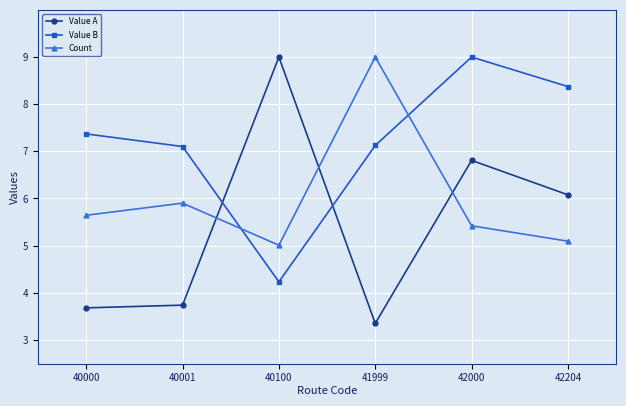

What is the minimum value shown in the chart?

3.4